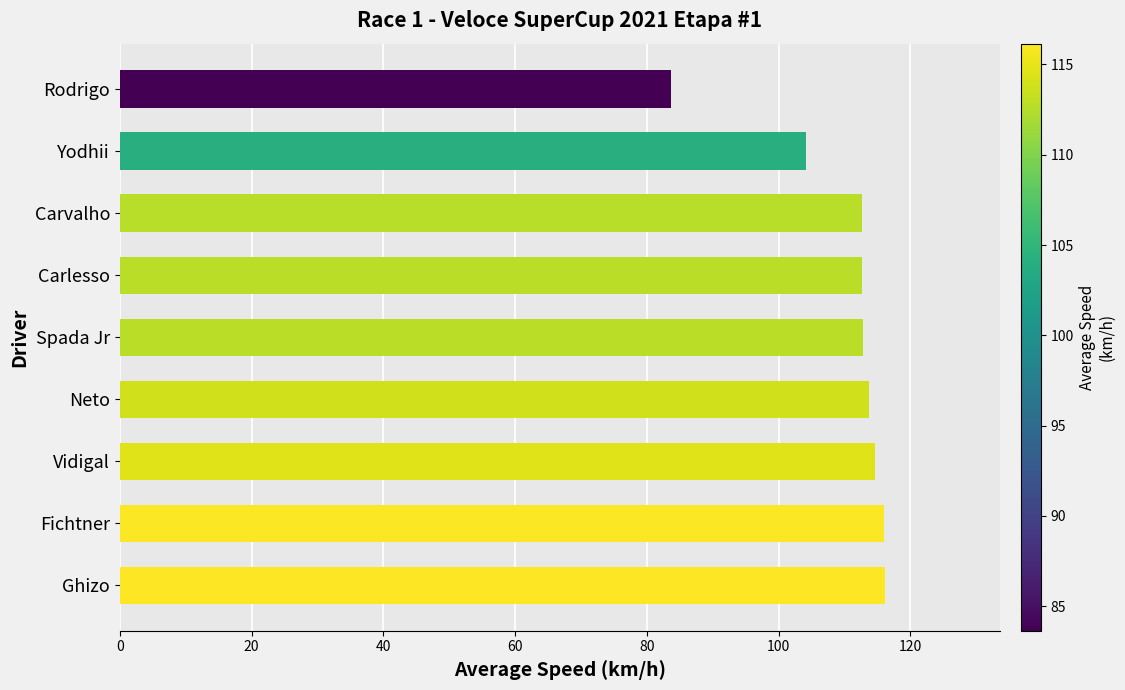

Which has a higher value, Spada Jr or Rodrigo?

Spada Jr